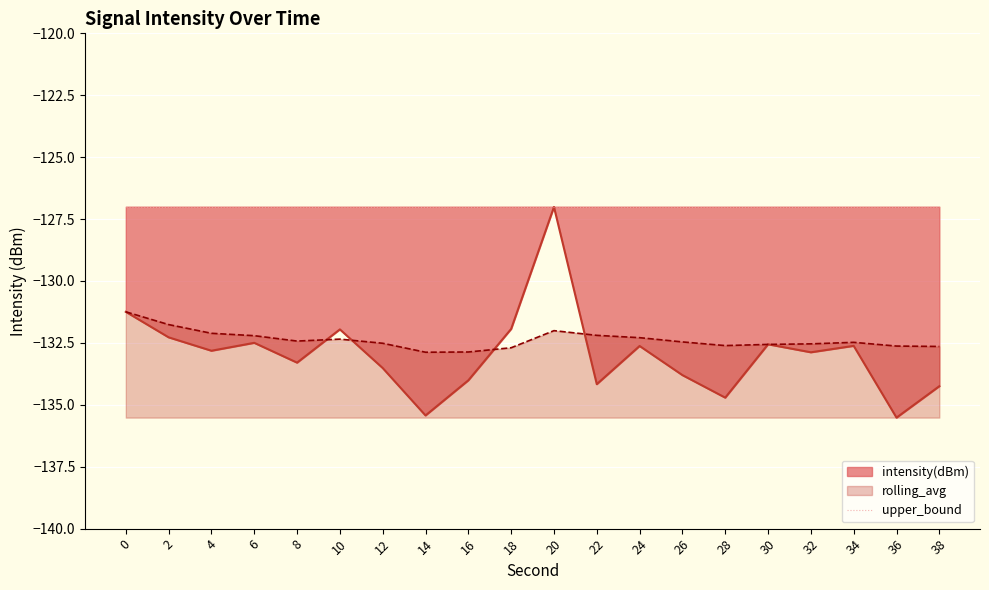

The rolling_avg series shows -215.7 at 12. True or false?

False